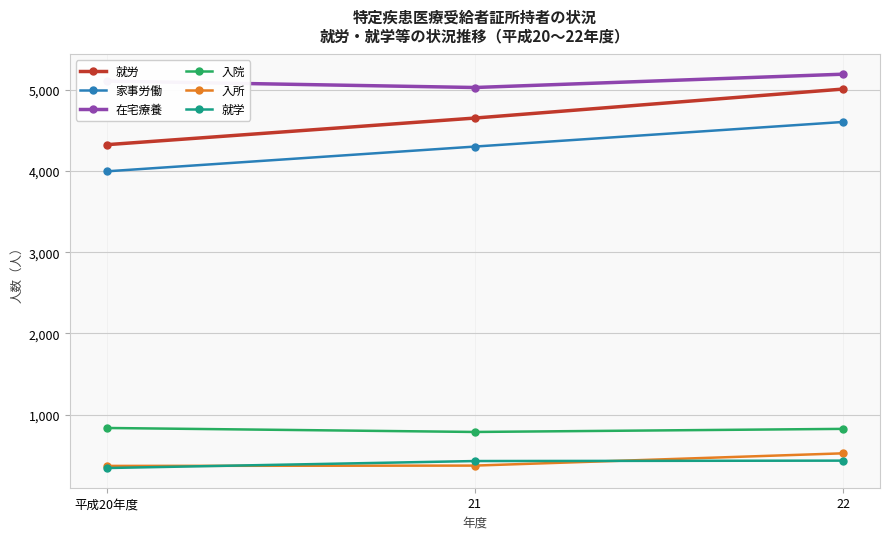

How many lines are shown in the chart?

6